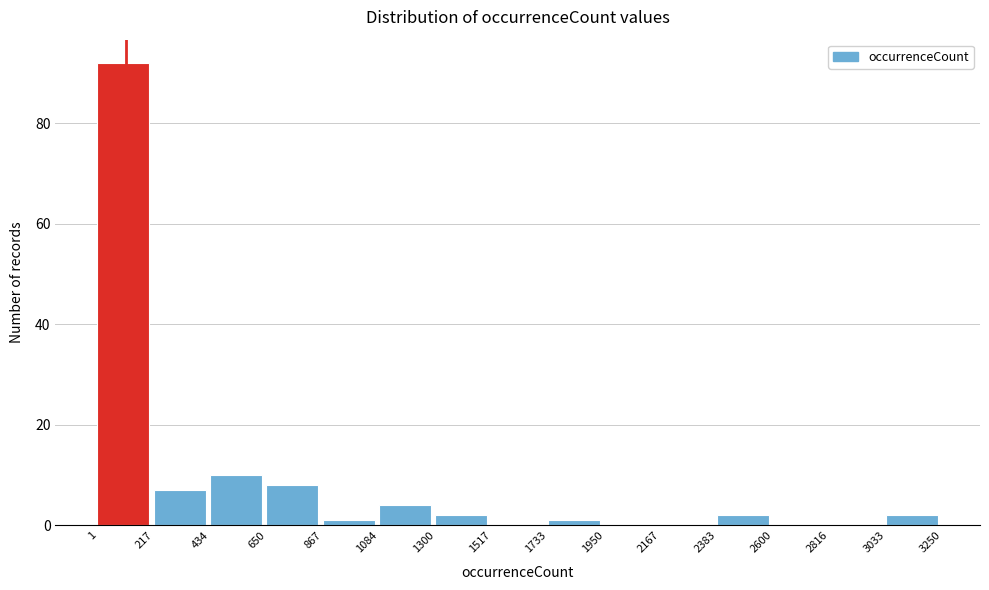

Reading left to right, list every bar in this chart as the range it spans on the x-axis followed by its height. The values are not printed on the chart, so give them approximately, as read against the axis.

1 to 217: 92
217 to 434: 8
434 to 650: 10
650 to 867: 8
867 to 1084: under 2
1084 to 1300: 4
1300 to 1517: 2
1517 to 1733: 0
1733 to 1950: under 2
1950 to 2167: 0
2167 to 2383: 0
2383 to 2600: 2
2600 to 2816: 0
2816 to 3033: 0
3033 to 3250: 2